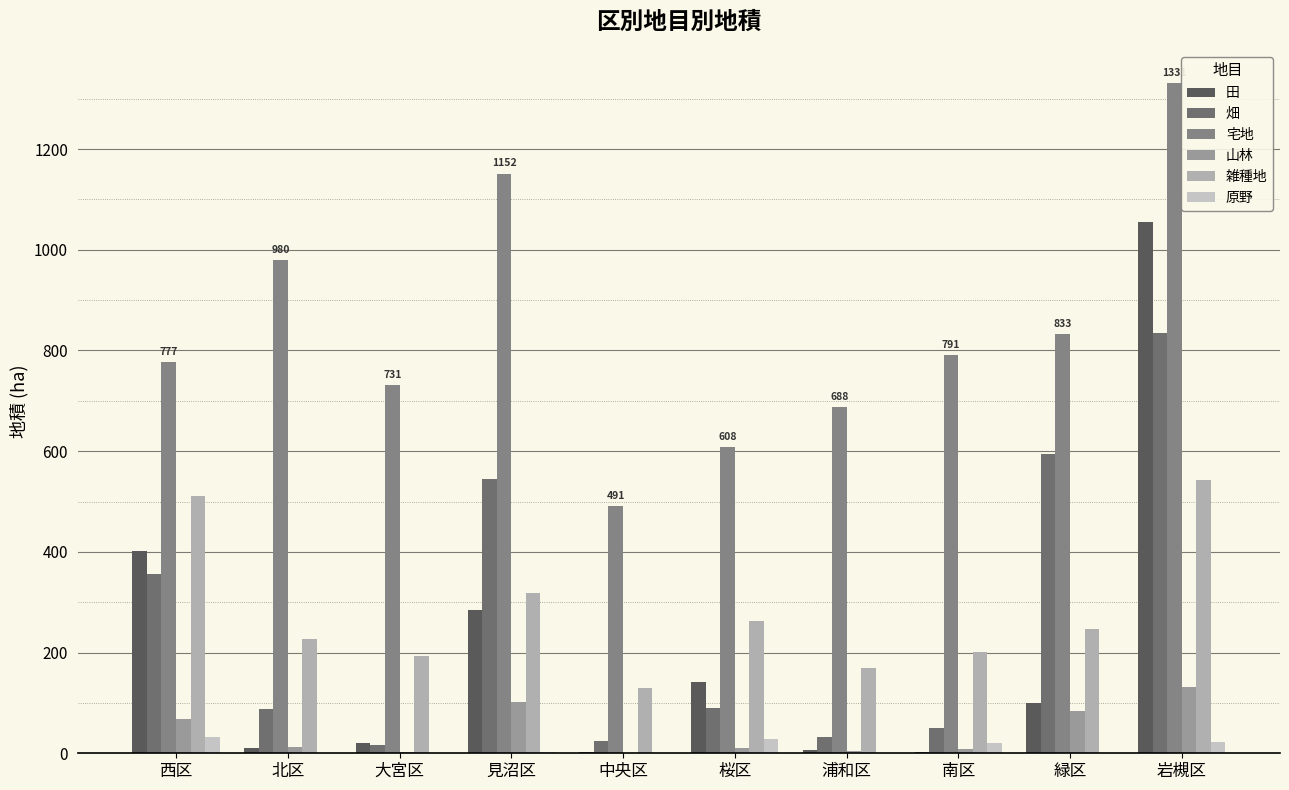

Which category has the highest value in the 山林 series?

岩槻区